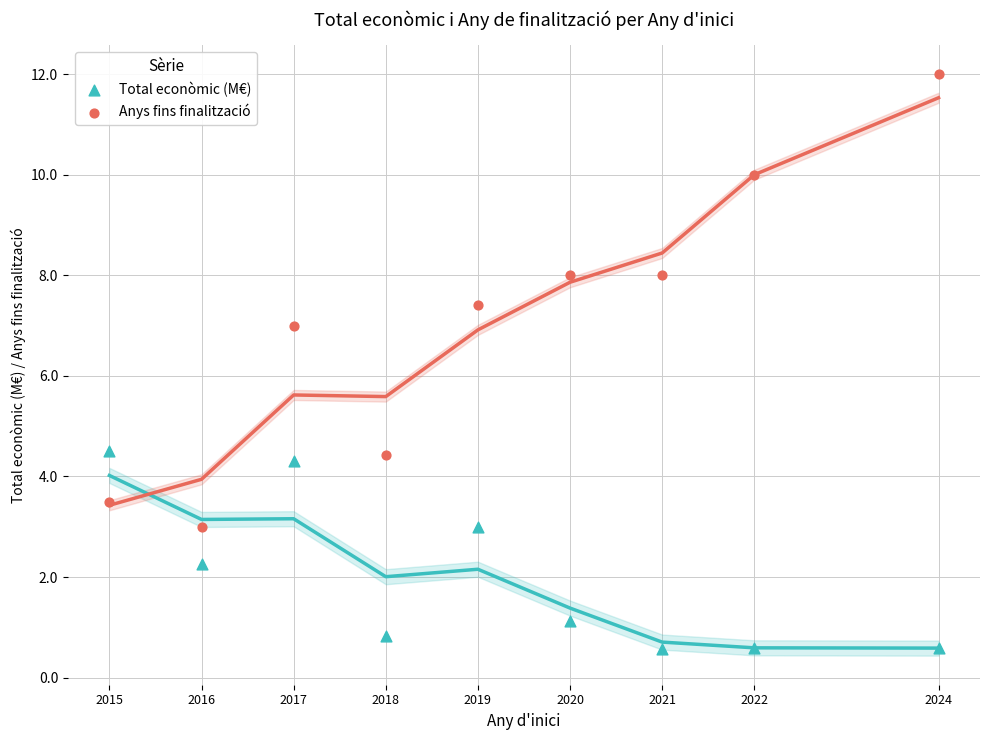

Which series reaches the maximum Y coordinate?

Anys fins finalització